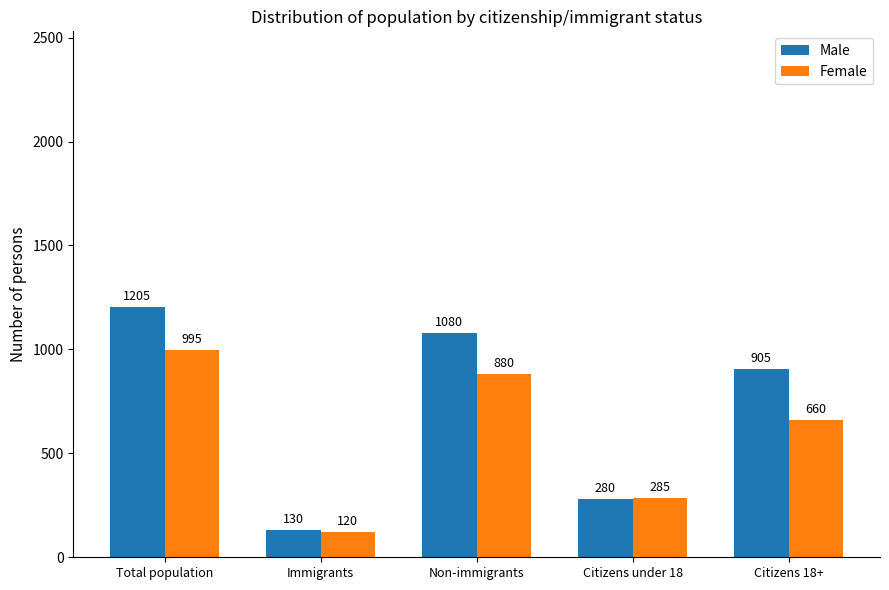

Which series changed the most between Immigrants and Citizens 18+?

Male